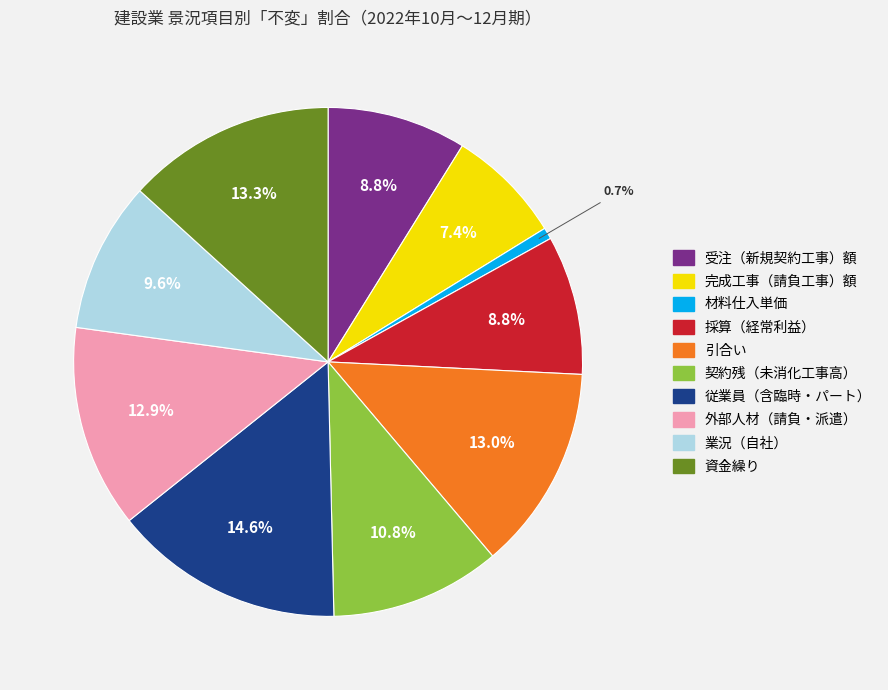

To the nearest percent, what is the average slice percentage?

10%